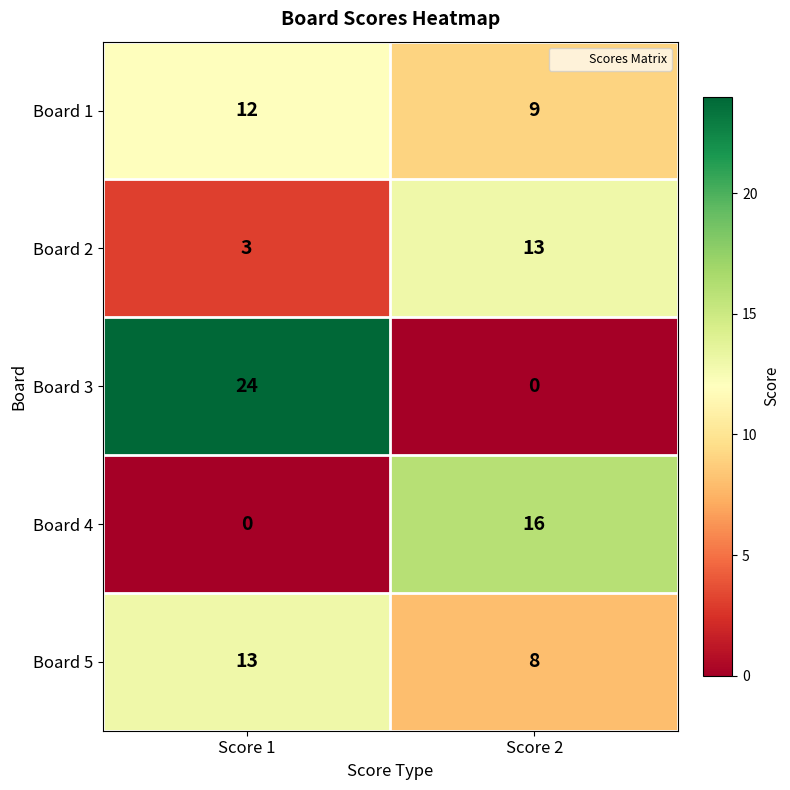

Which series has the largest total across all categories?

Board 3